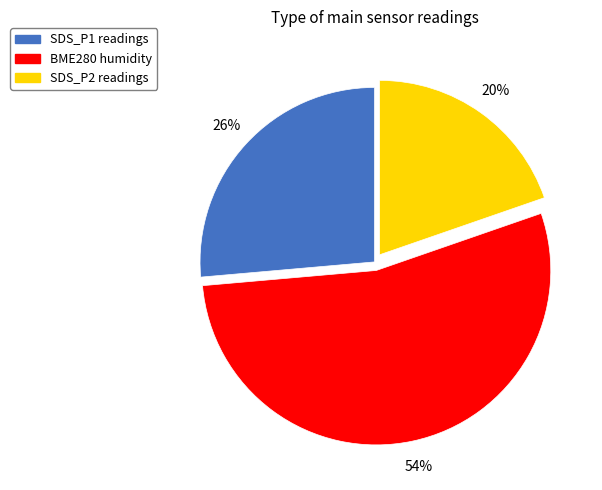

Count the number of slices in the pie.

3